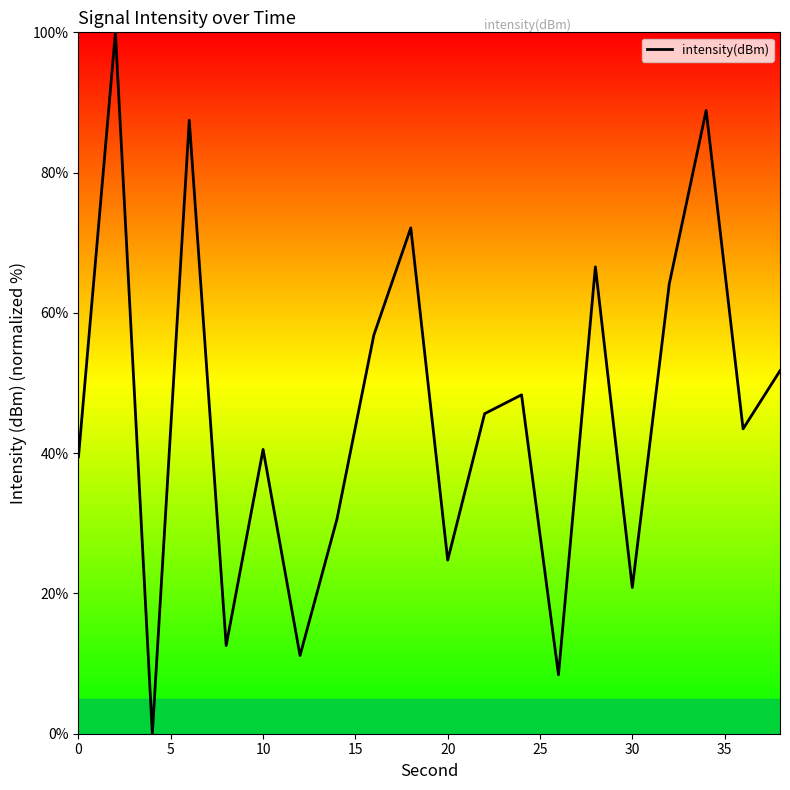

What is the difference between the maximum and minimum values?

100.0